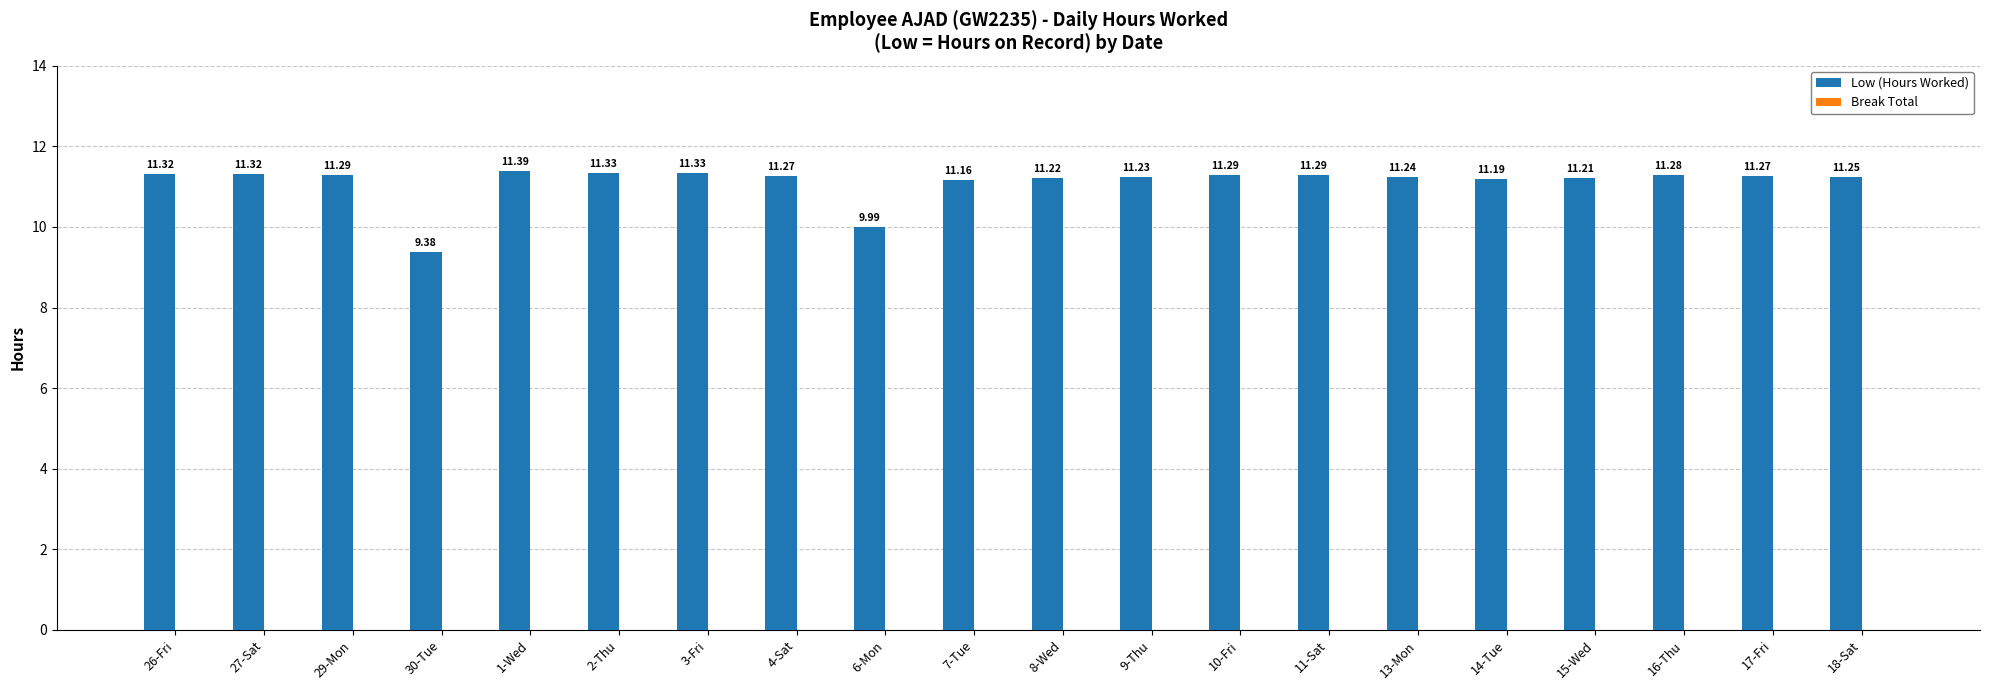

Which has a higher value, 17-Fri or 13-Mon?

17-Fri